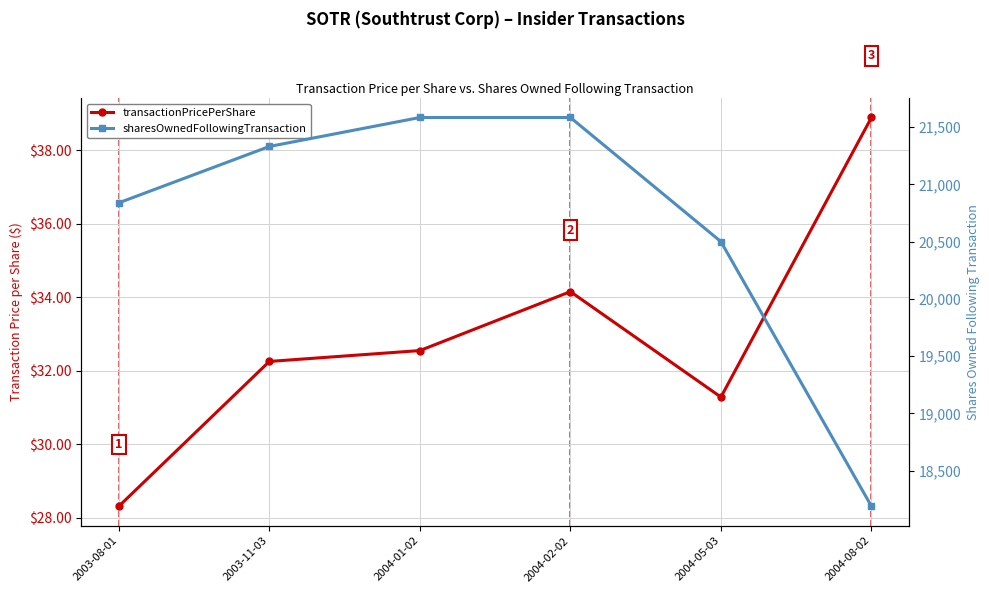

What value does the sharesOwnedFollowingTransaction series have at 2004-08-02?

18189.0